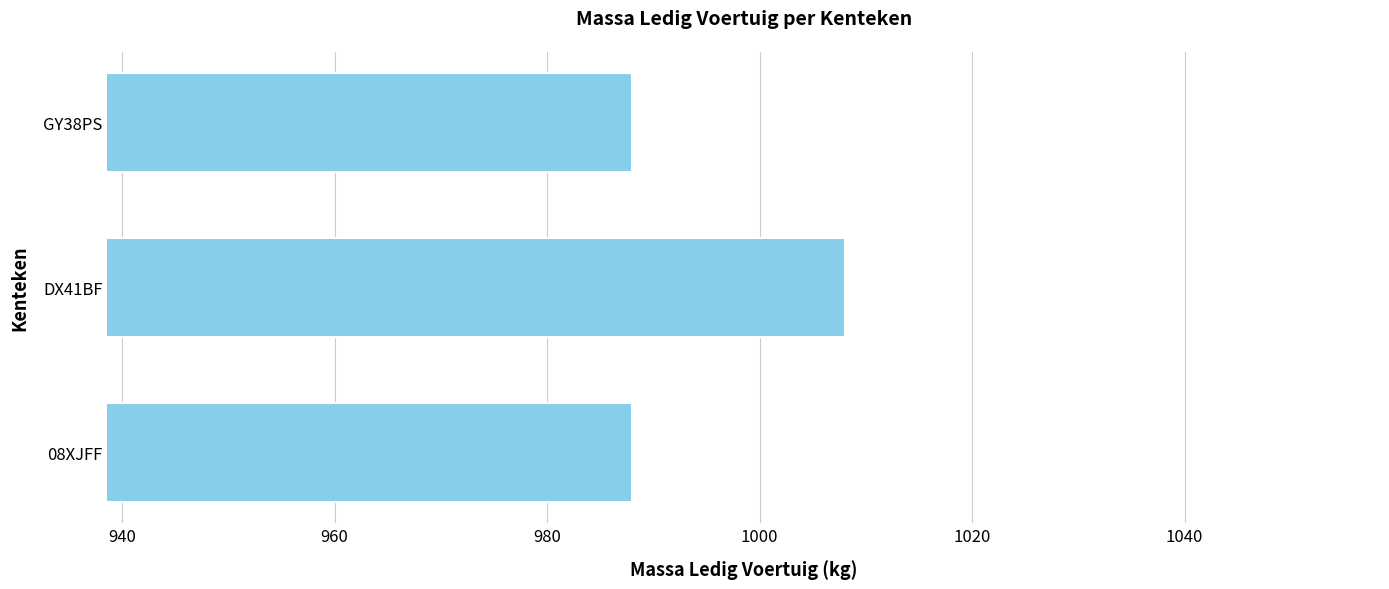

What is the smallest value displayed?

988